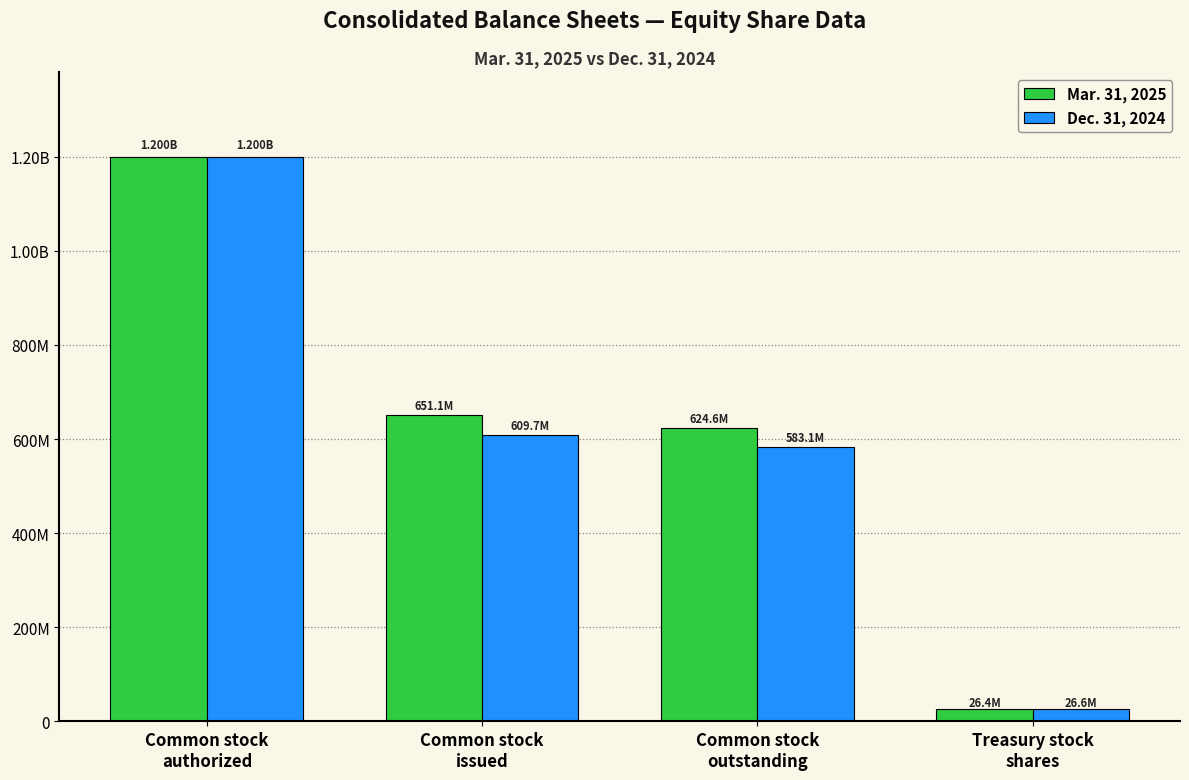

Does the chart contain any negative values?

No